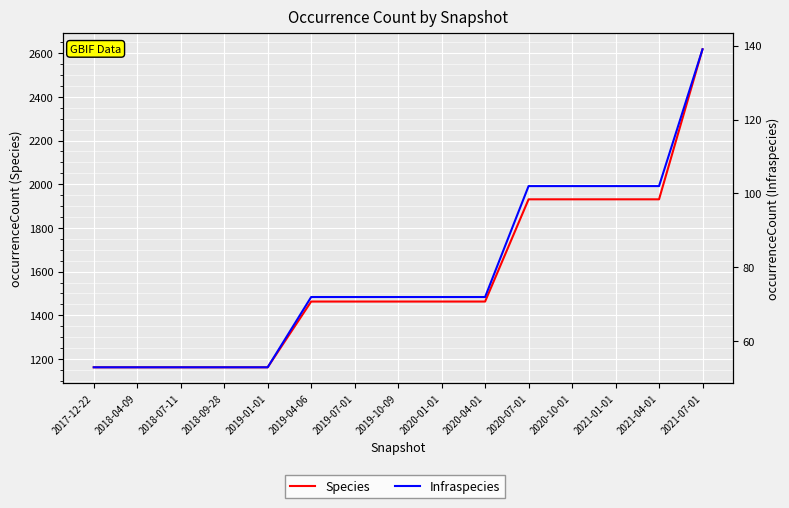

At how many categories does at least one series exceed 1897?

5